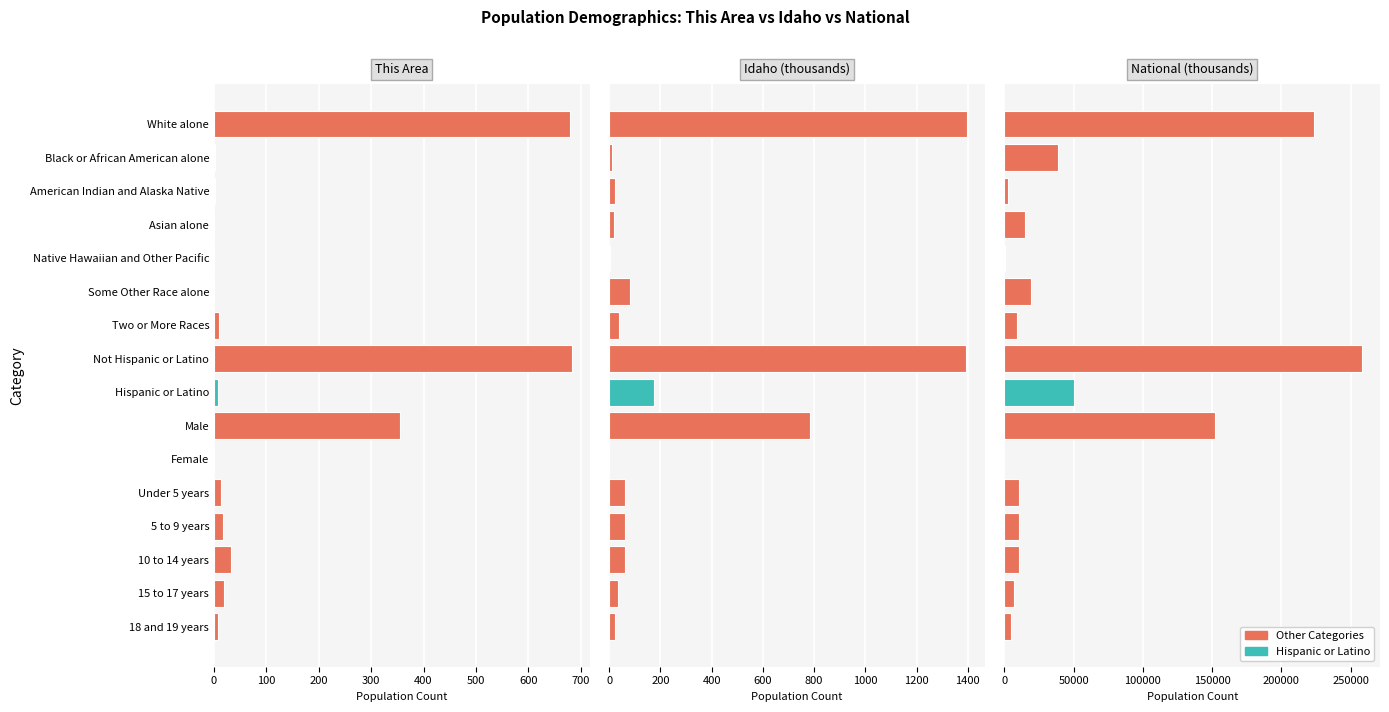

What is the value of the Idaho bar at the 14th from the left?

60.1